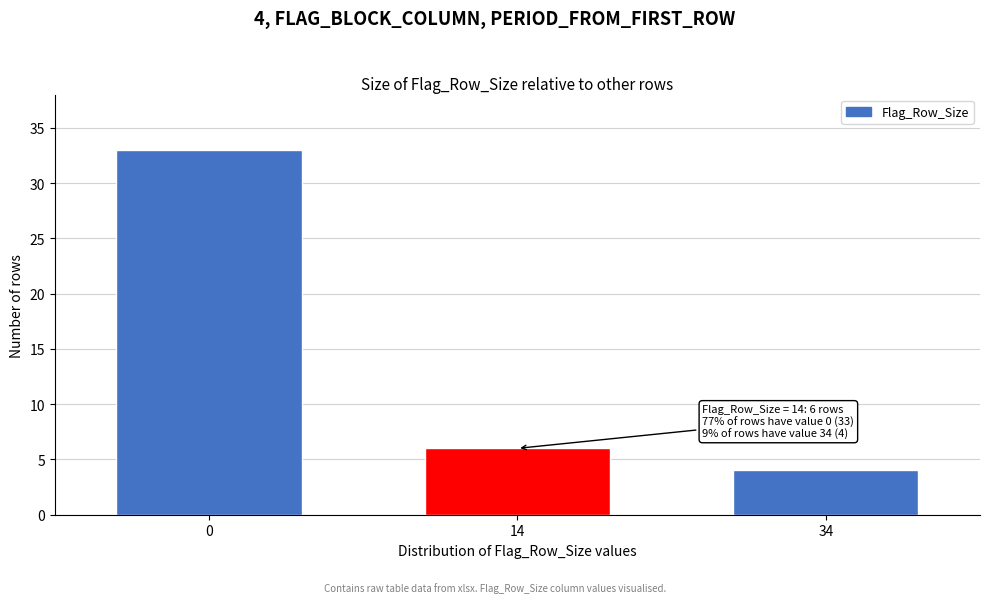

Reading left to right, extract all data points from this chart.

33	6	4